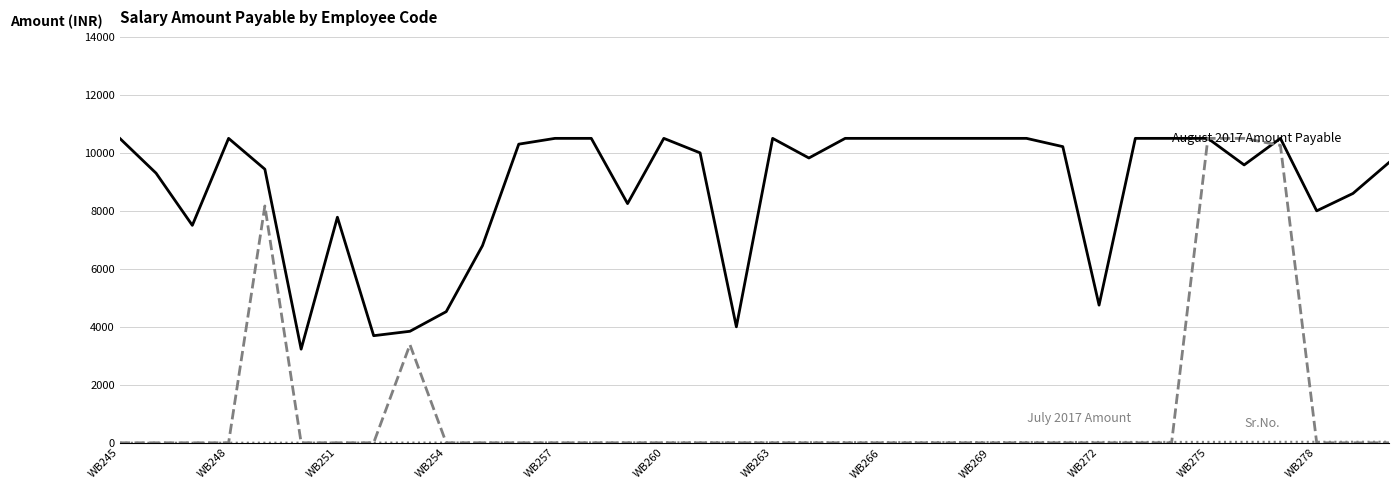

What is the maximum value shown in the chart?

10500